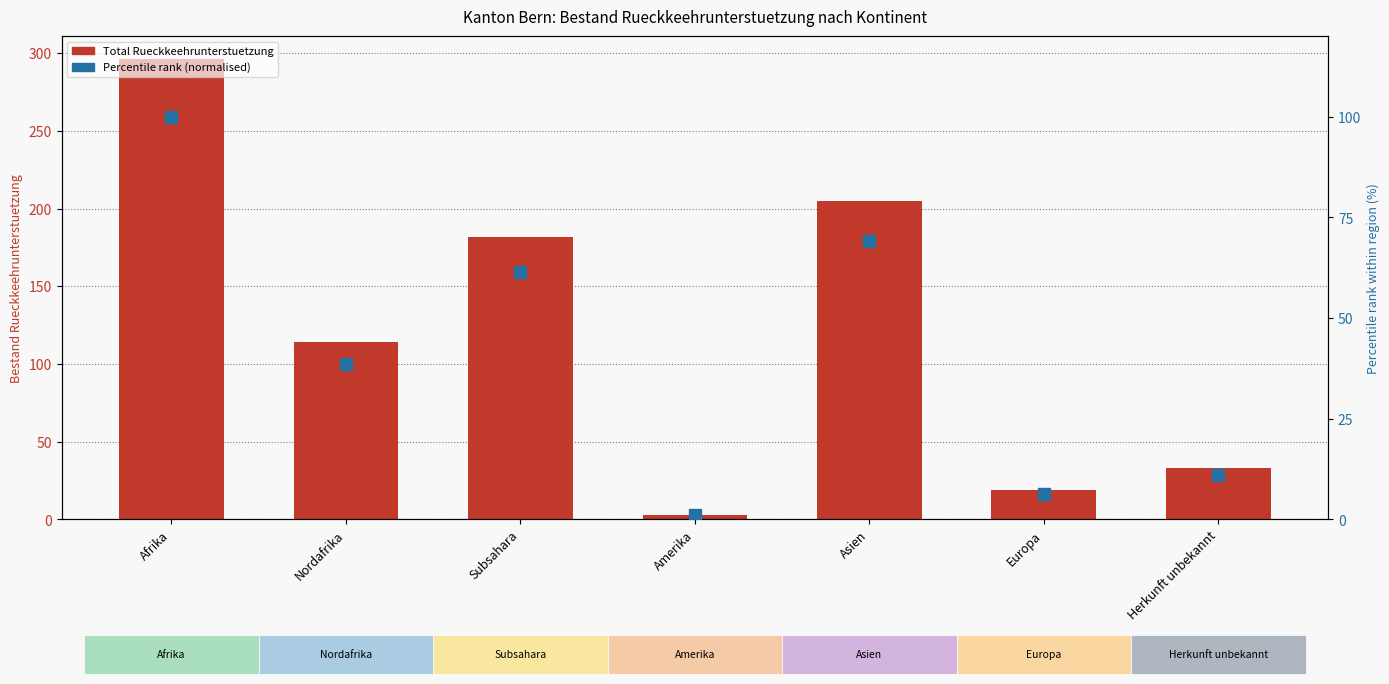

Which series has the largest total across all categories?

Total RU